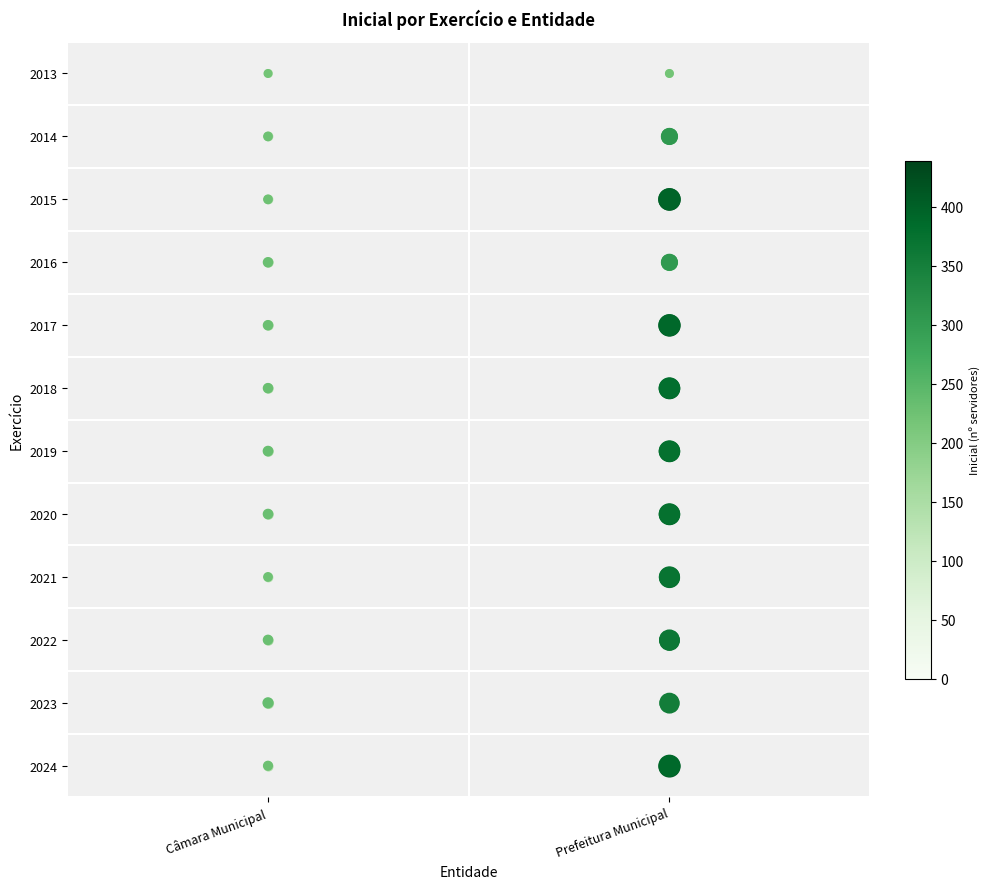

How many distinct data groups are displayed?

2